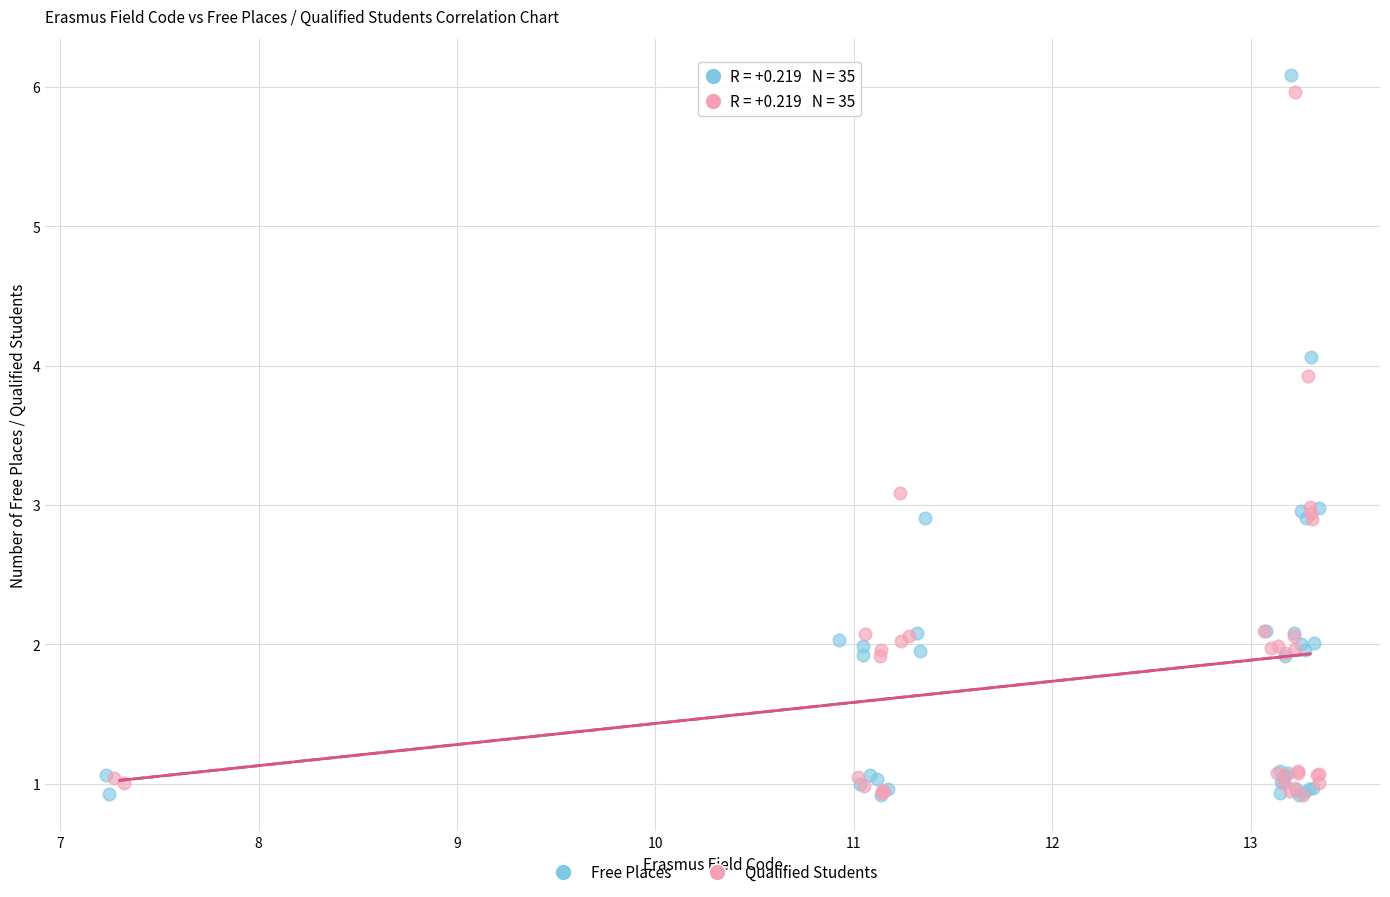

Which series has the widest spread of Y values?

Free Places